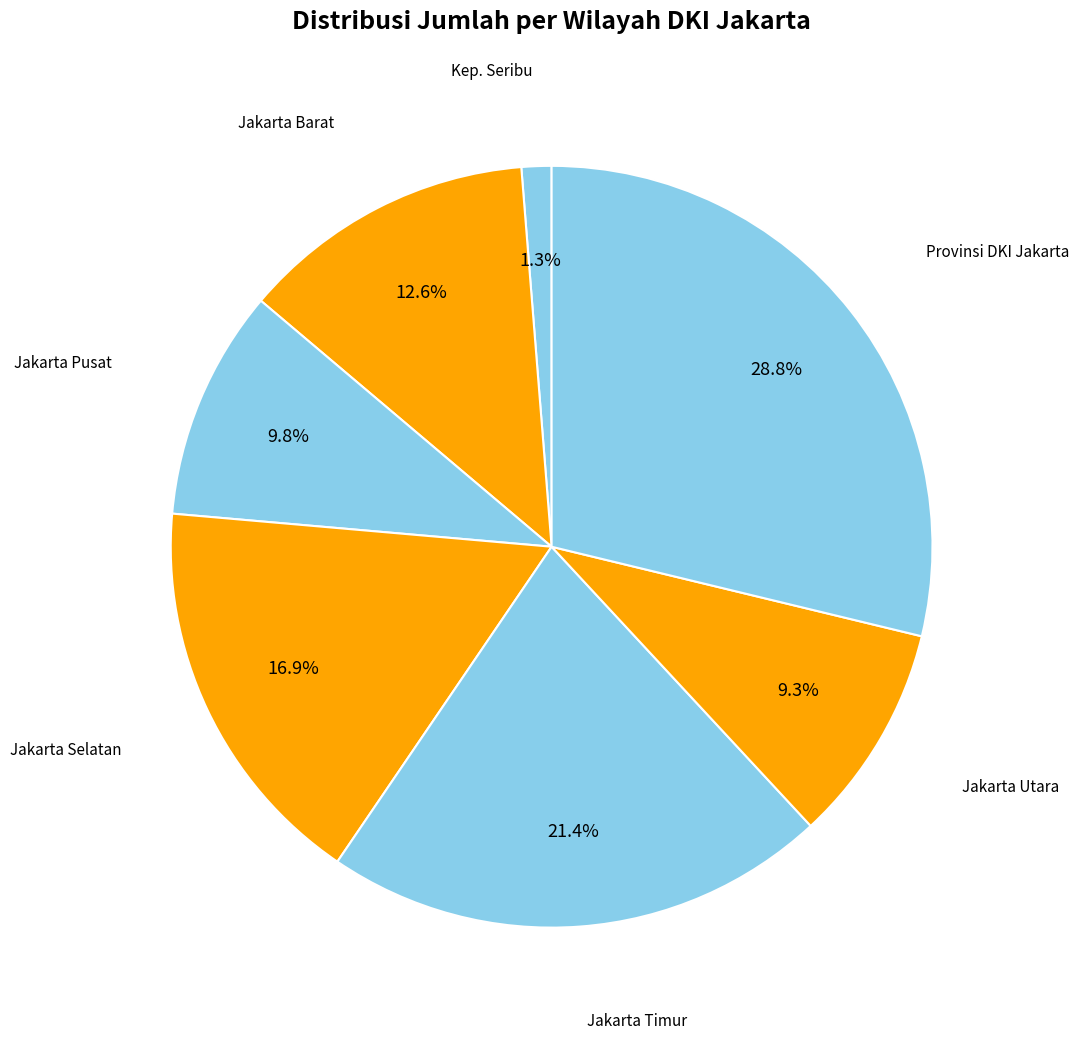

To the nearest percent, what is the average slice percentage?

14%